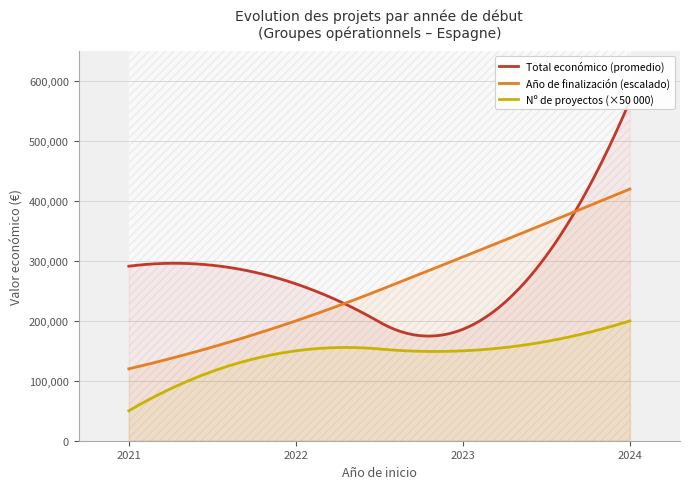

True or false: Total económico and Año de finalización cross at least once.

False